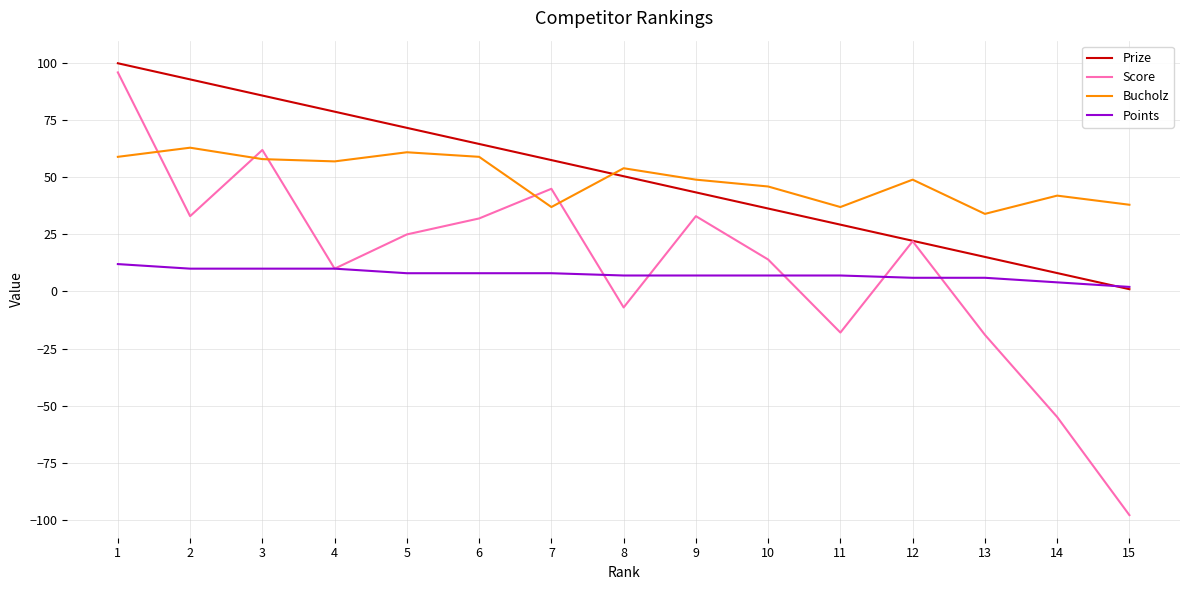

List the series in order of their peak value, highest first.

Prize, Score, Bucholz, Points